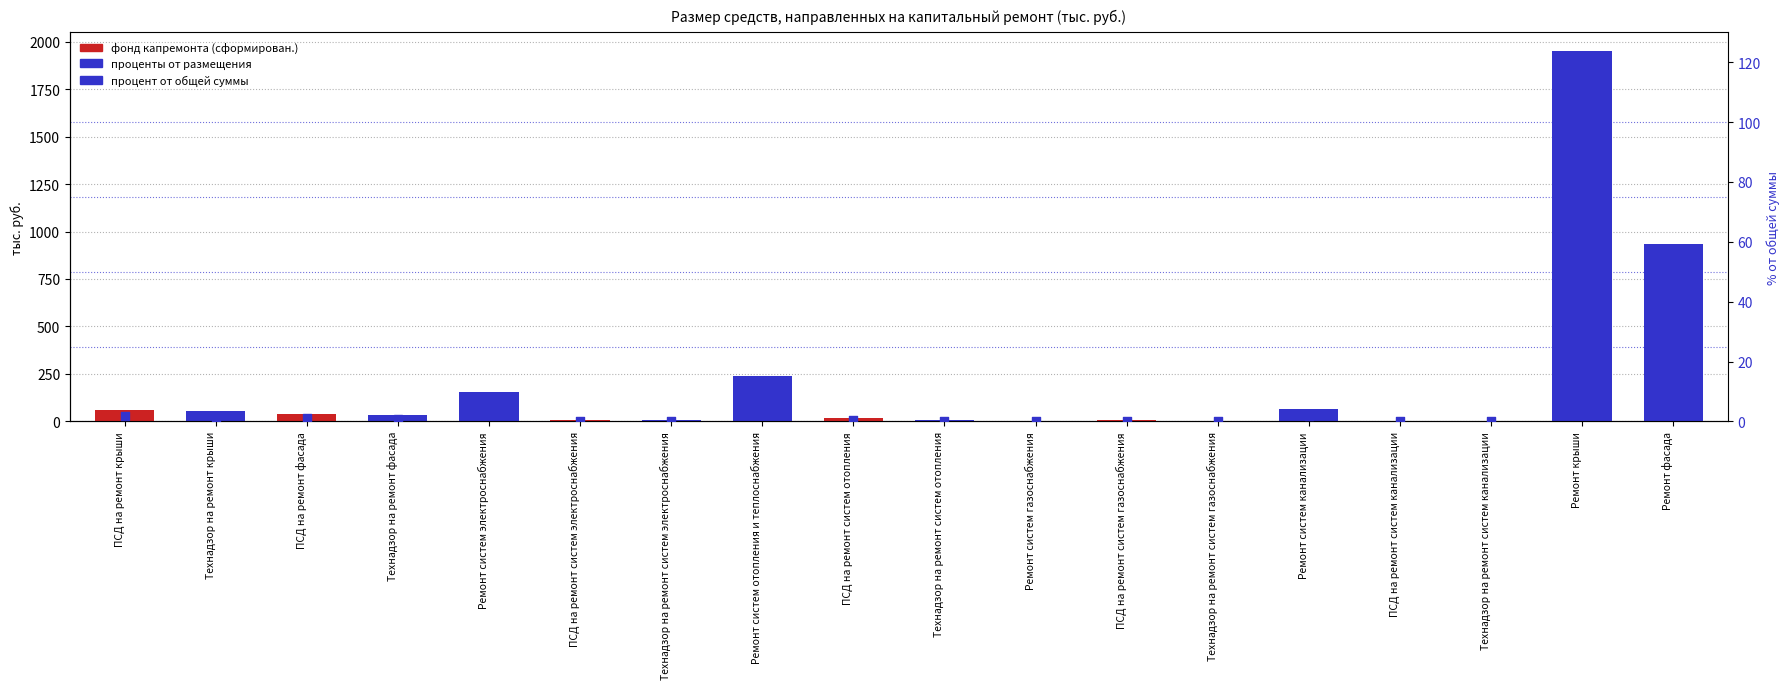

What are all the series names shown in the legend?

фонд капремонта (сформирован.), проценты от размещения, процент от общей суммы